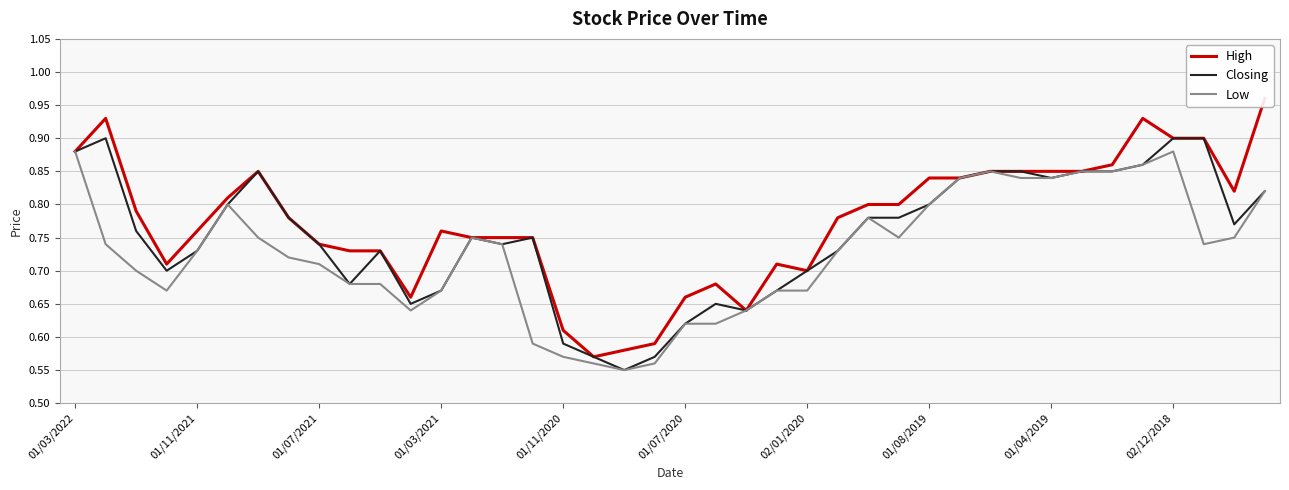

At how many categories does at least one series exceed 0?

40